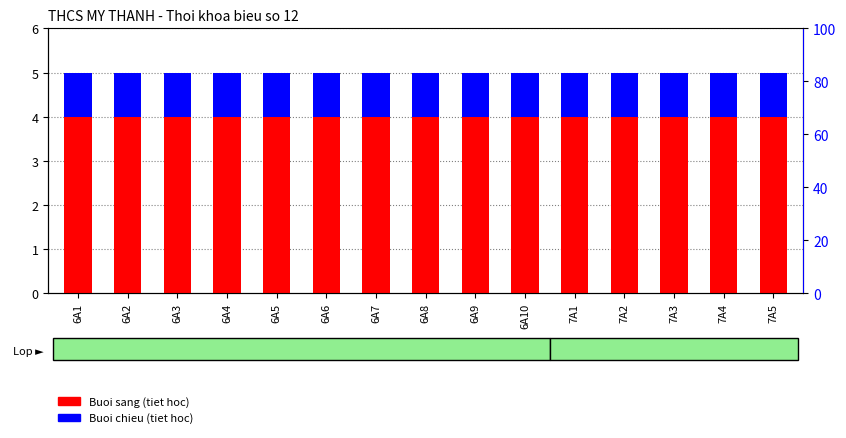

What is the label of the 1st bar from the right?

7A5